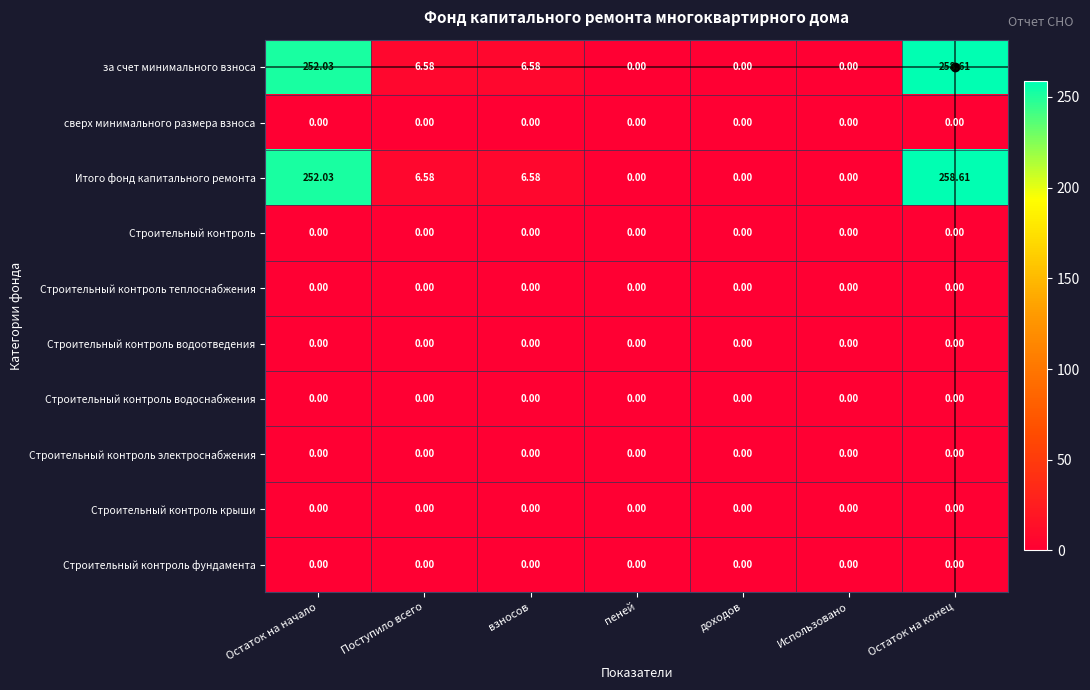

At which category is the sum across all series the highest?

Остаток на конец